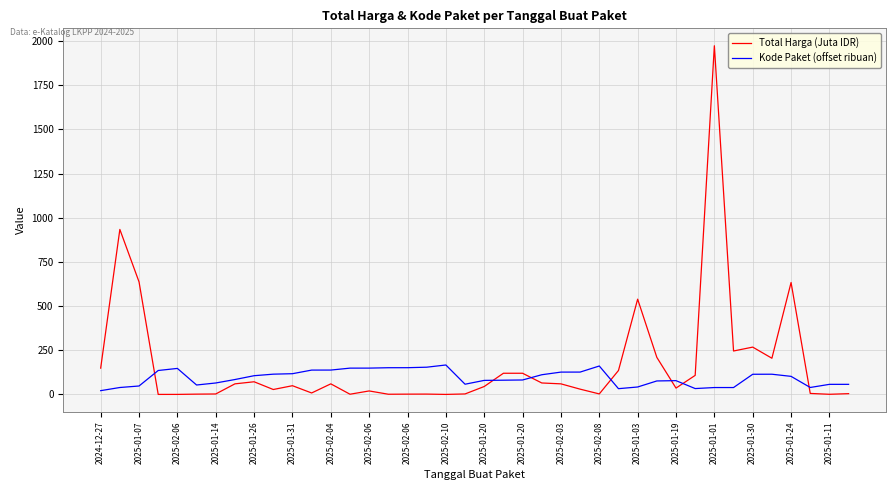

Which series has the largest range (max minus min)?

Total Harga (Juta IDR)